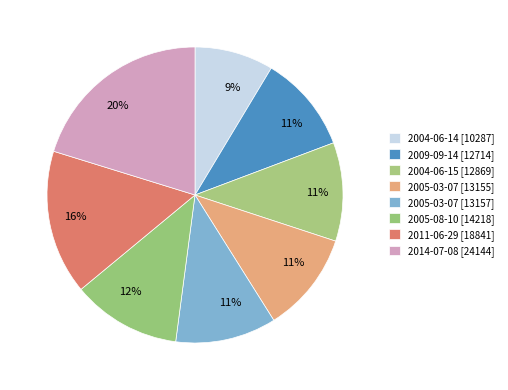

Which category has the biggest portion of the pie?

2014-07-08